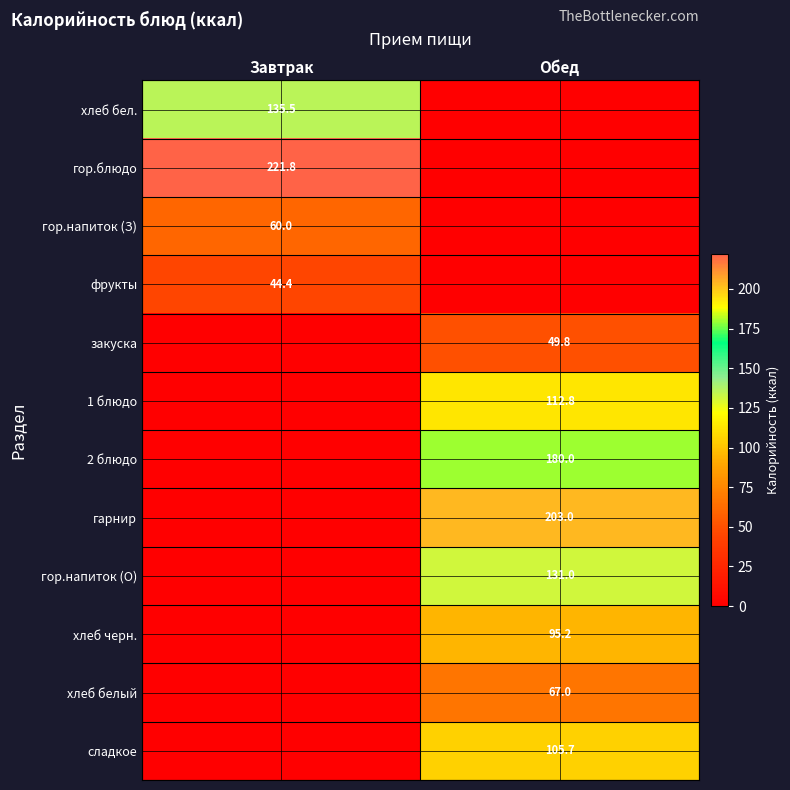

What is the spread (max minus min) of values at Завтрак?

221.8